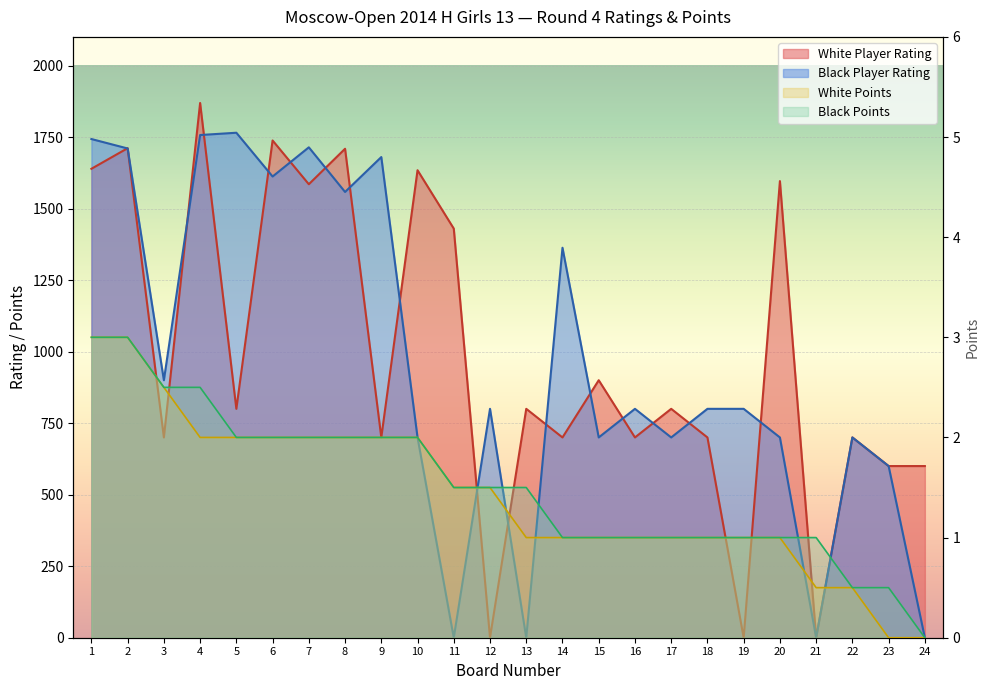

At how many categories does at least one series exceed 909?

12